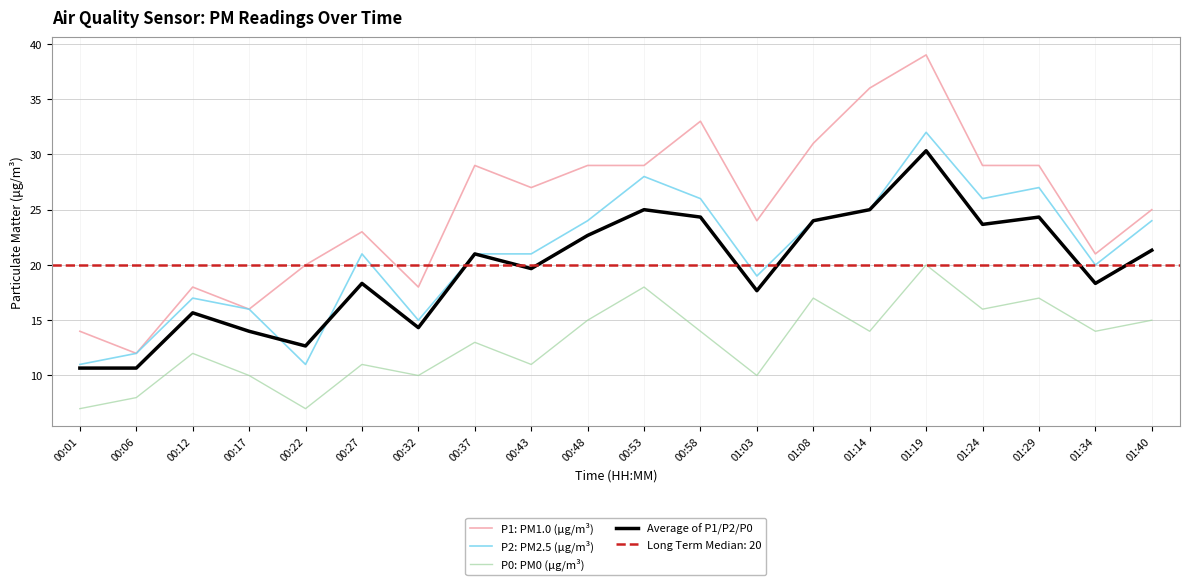

What is the average value of the P1: PM1.0 (μg/m³) series?

25.1